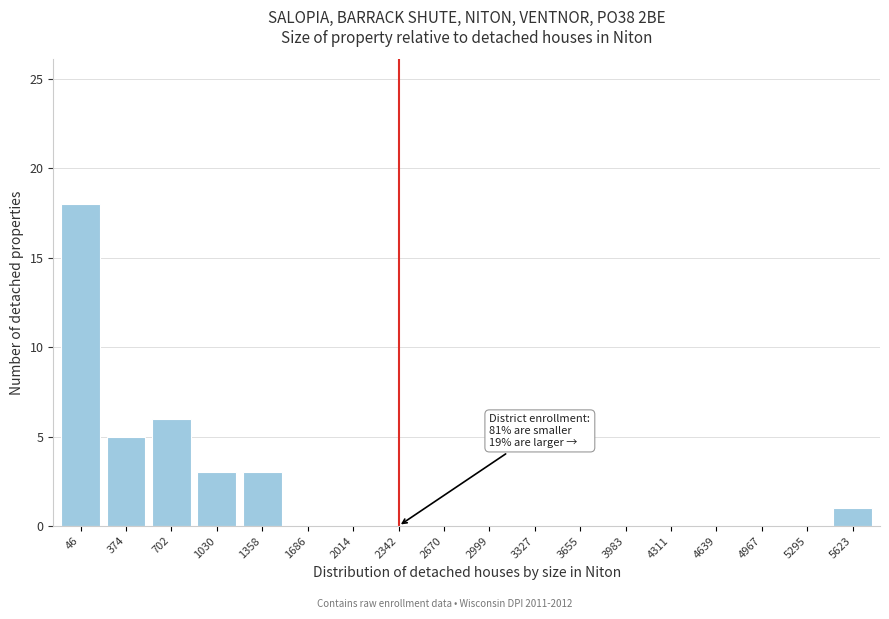

Reading right to left, transcribe all the data shown in this chart.

5623=1	5295=0	4967=0	4639=0	4311=0	3983=0	3655=0	3327=0	2999=0	2670=0	2342=0	2014=0	1686=0	1358=3	1030=3	702=6	374=5	46=18